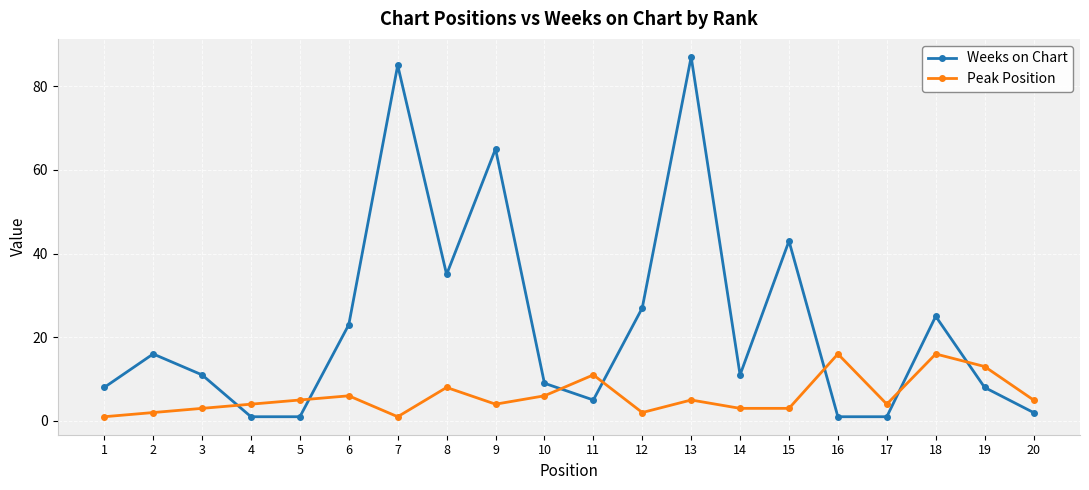

What is the value of the Peak Position point at the 15th from the left?

3